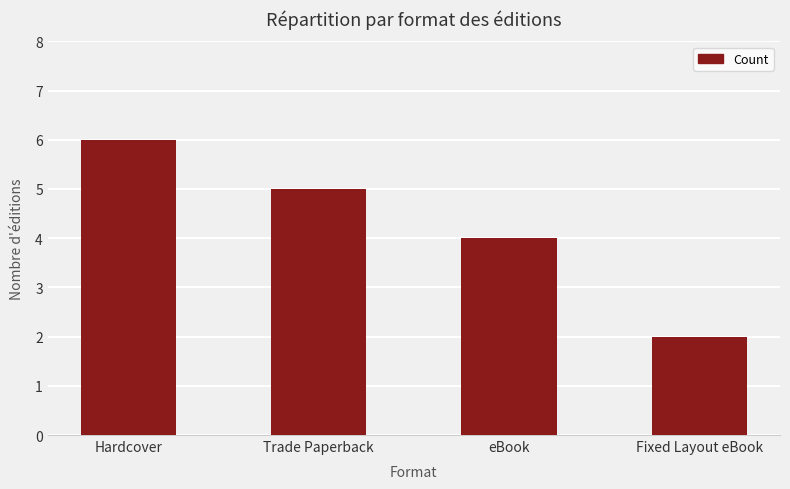

True or false: the data shows 5 at Trade Paperback.

True